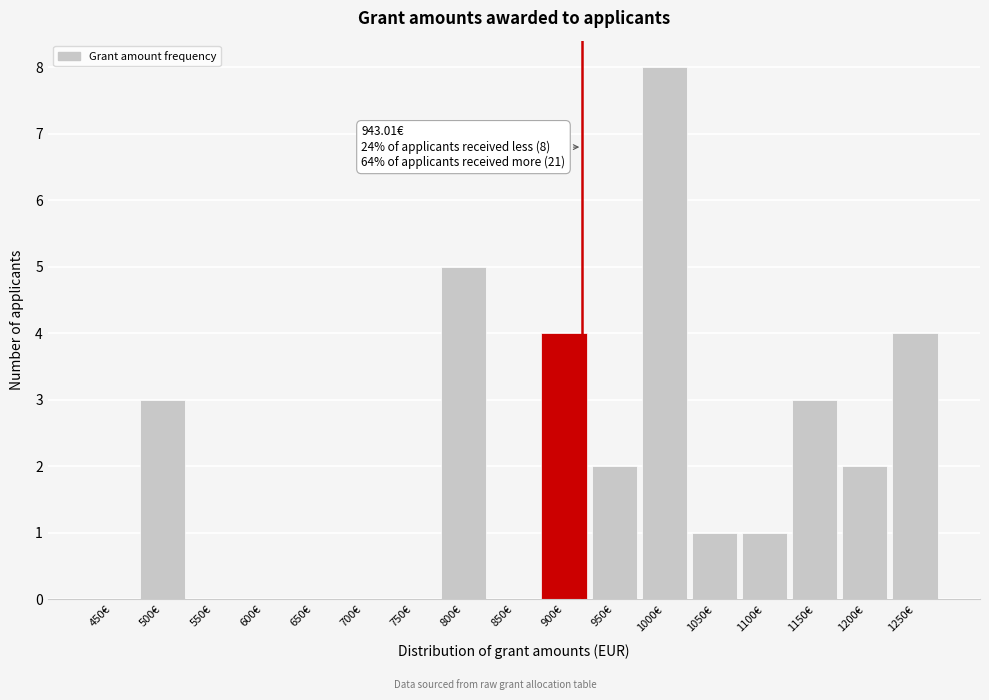

Reading left to right, extract all data points from this chart.

450€=0	500€=3	550€=0	600€=0	650€=0	700€=0	750€=0	800€=5	850€=0	900€=4	950€=2	1000€=8	1050€=1	1100€=1	1150€=3	1200€=2	1250€=4